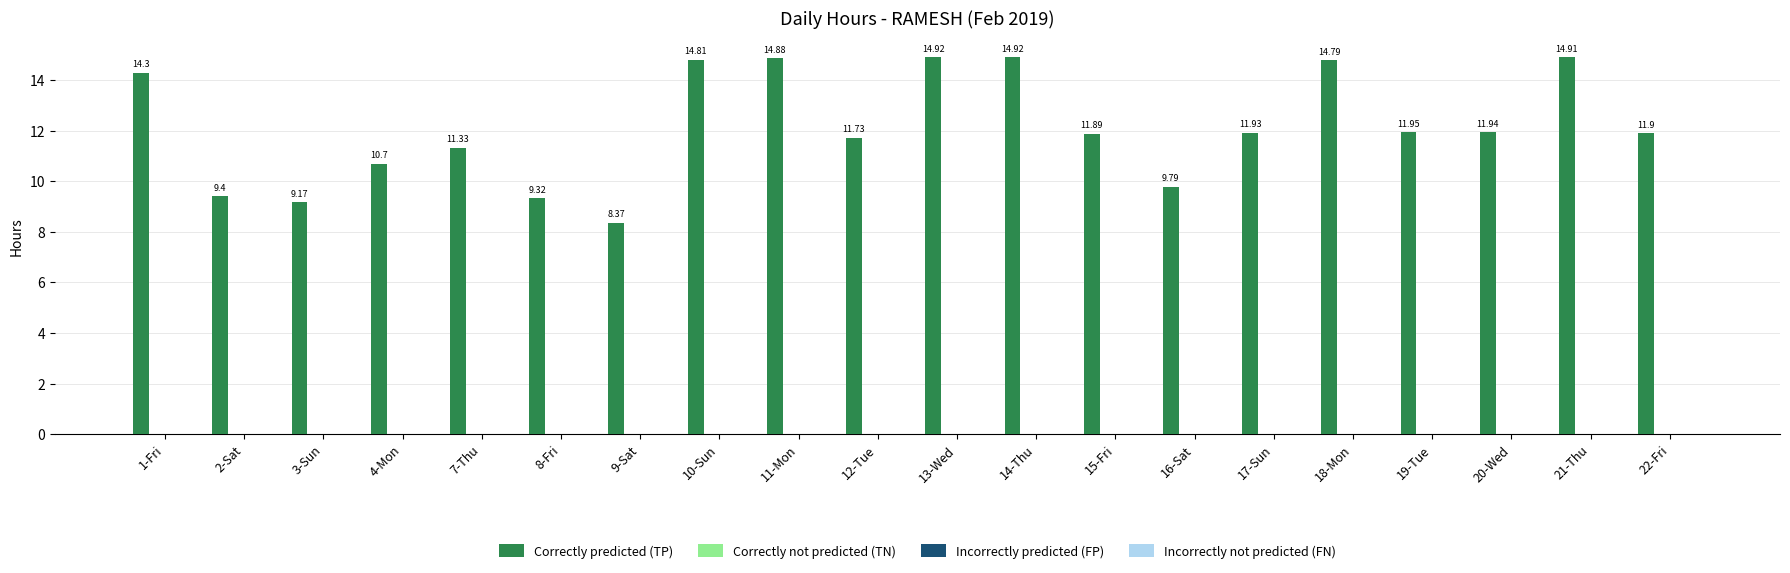

What is the label of the 18th bar from the left?

20-Wed